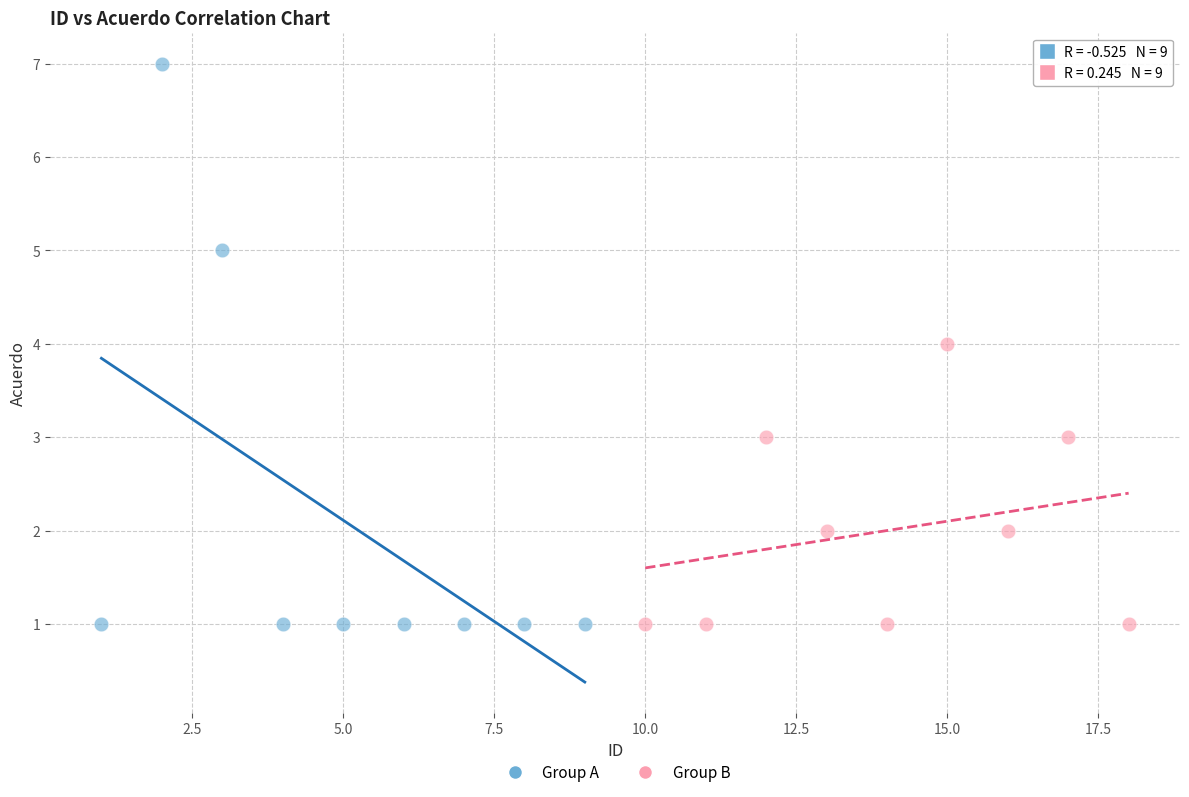

Which series has the widest spread of Y values?

Group A